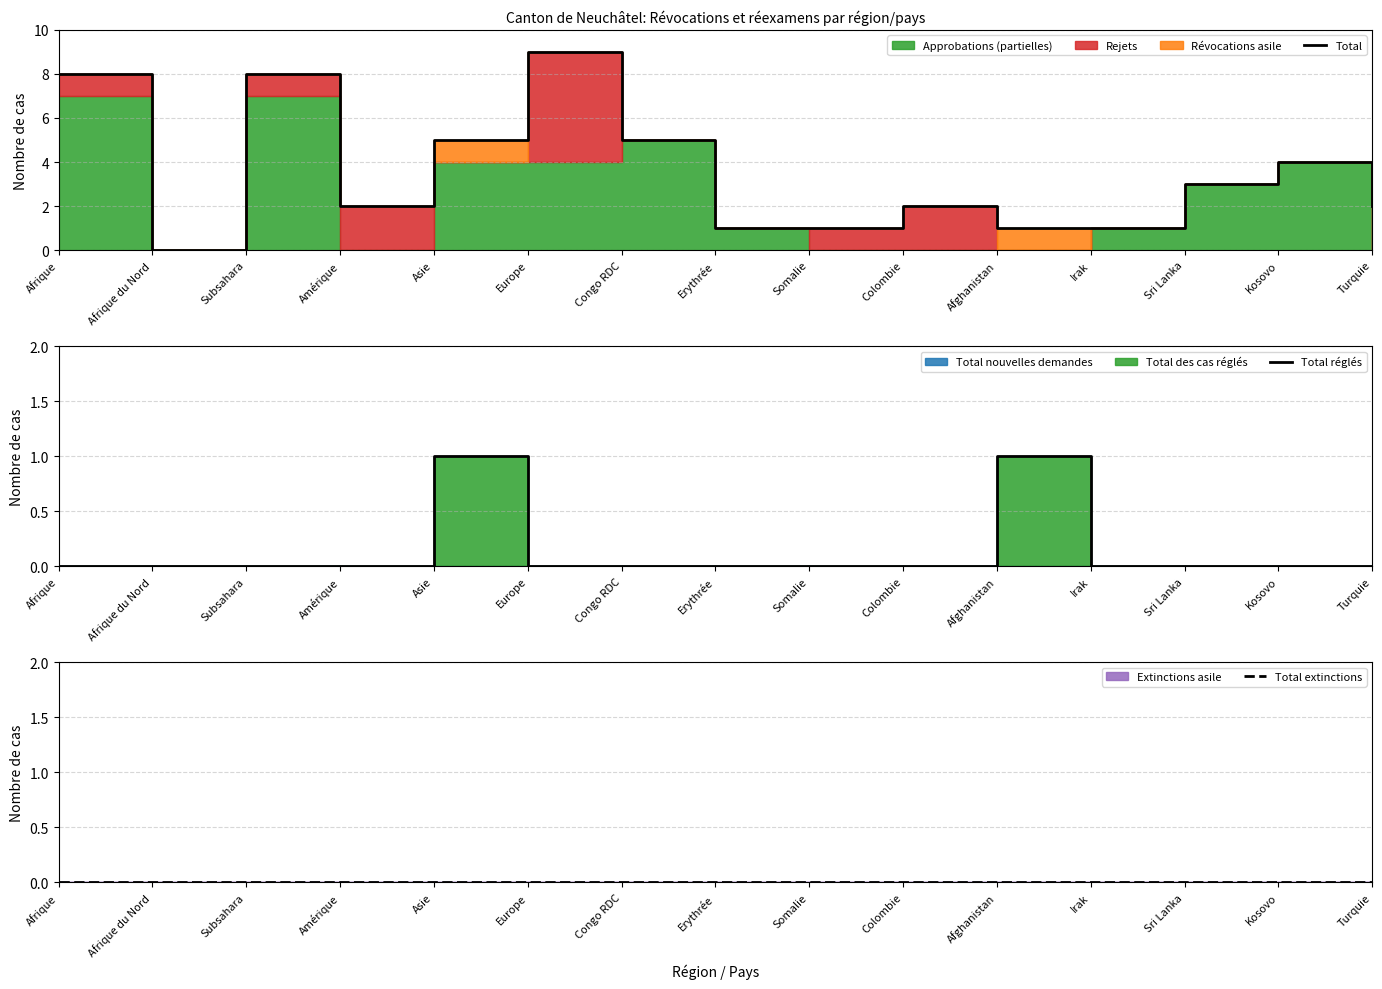

Which series changed the most between Europe and Irak?

Total